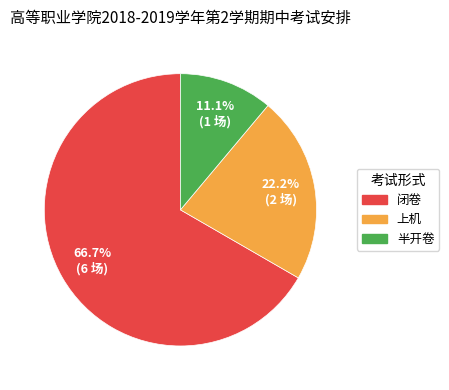

Which has a higher value, 半开卷 or 上机?

上机